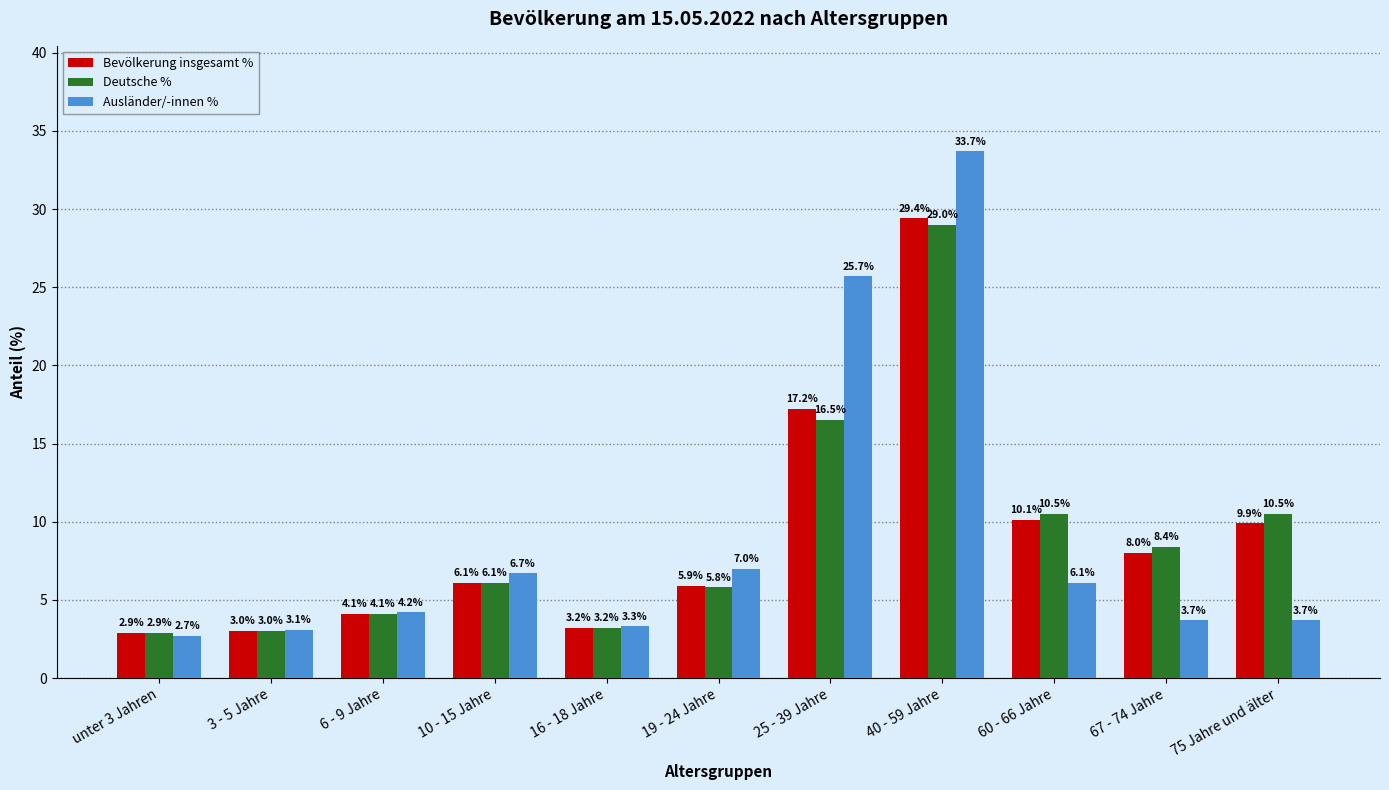

What position from the left is 16 - 18 Jahre?

5